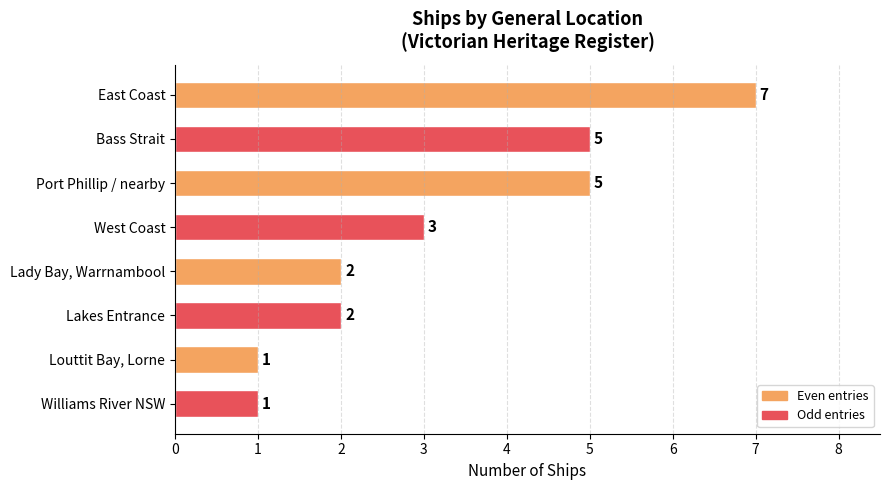

What is the minimum value shown in the chart?

1